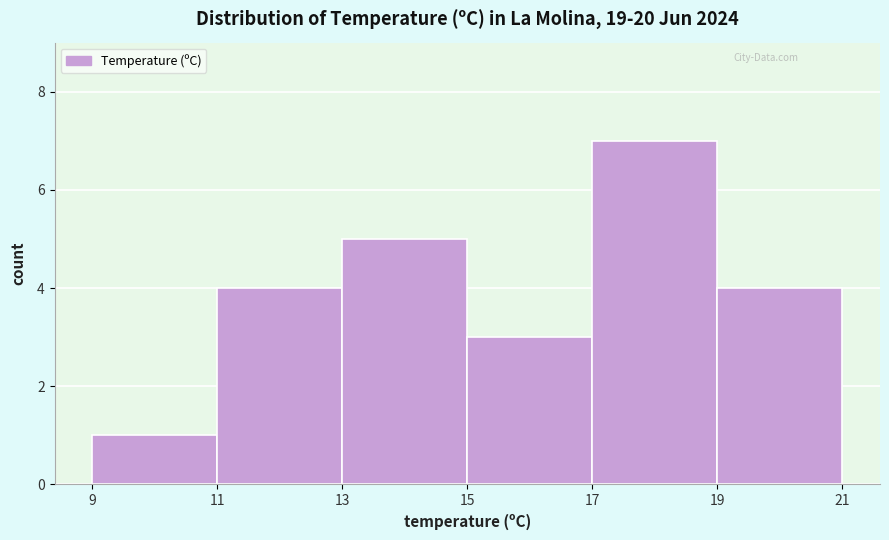

Reading left to right, transcribe this chart: for each bar, give the range it covers on the x-axis and its height. The values are not printed on the chart, so give them approximately, as read against the axis.

9 to 11: 1
11 to 13: 4
13 to 15: 5
15 to 17: 3
17 to 19: 7
19 to 21: 4